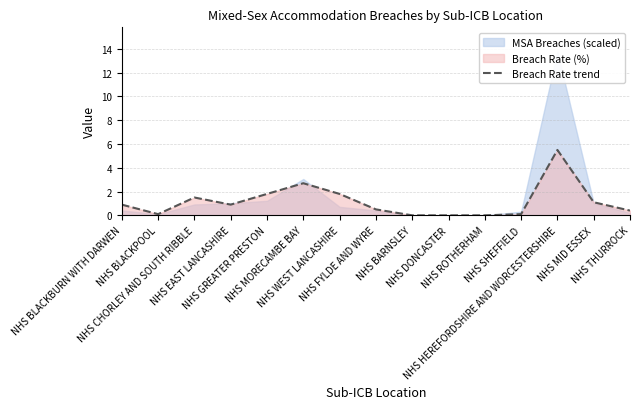

The chart shows a value of 1.1 at NHS MID ESSEX. True or false?

True